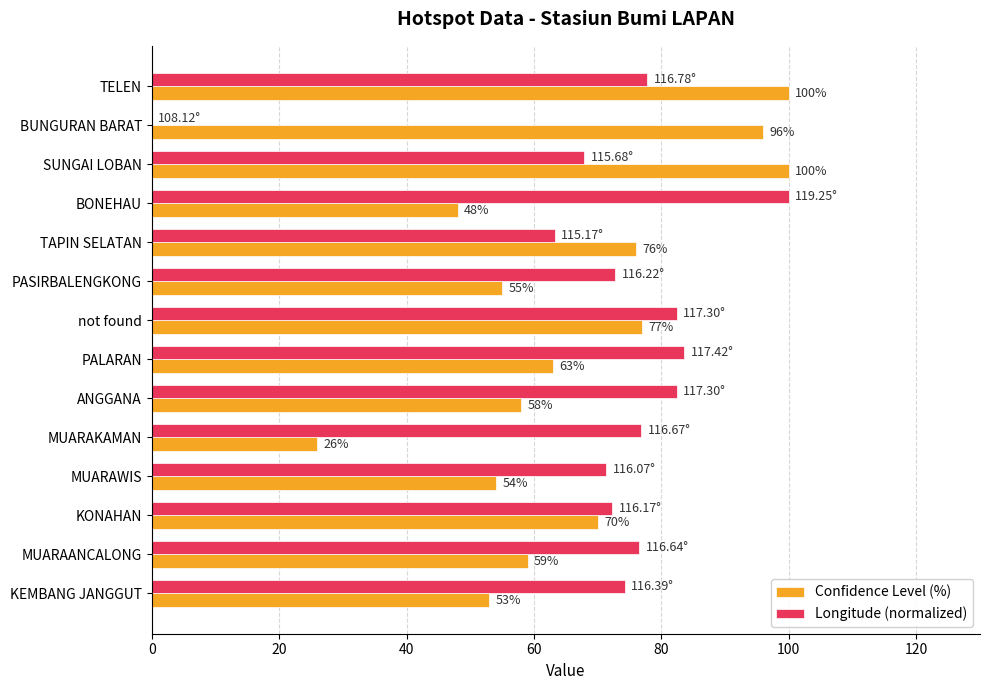

Between TELEN and TAPIN SELATAN, which series saw the biggest shift?

Confidence Level (%)